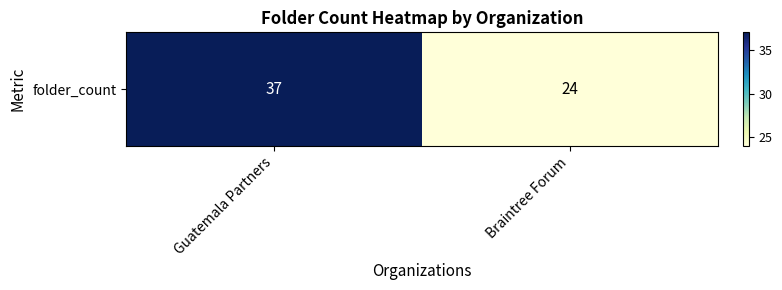

Which label corresponds to the smallest value in the chart?

Braintree Forum